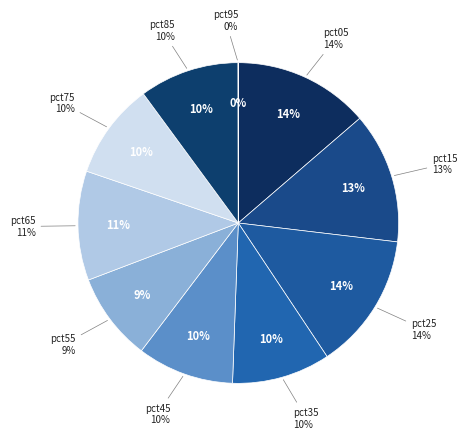

Which category has the biggest portion of the pie?

pct25